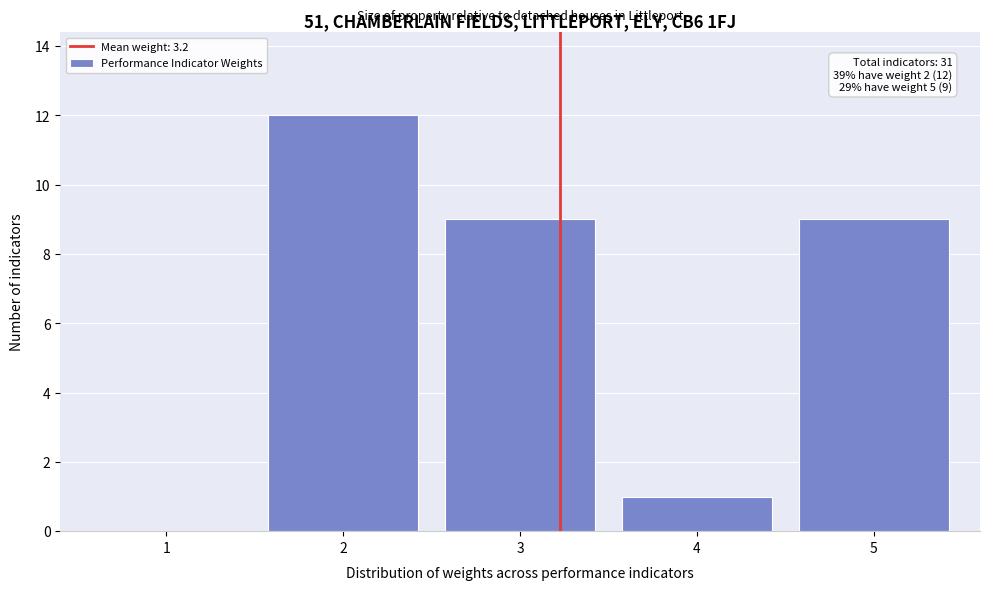

Over which range of the x-axis is the bar tallest?

1.5 to 2.5